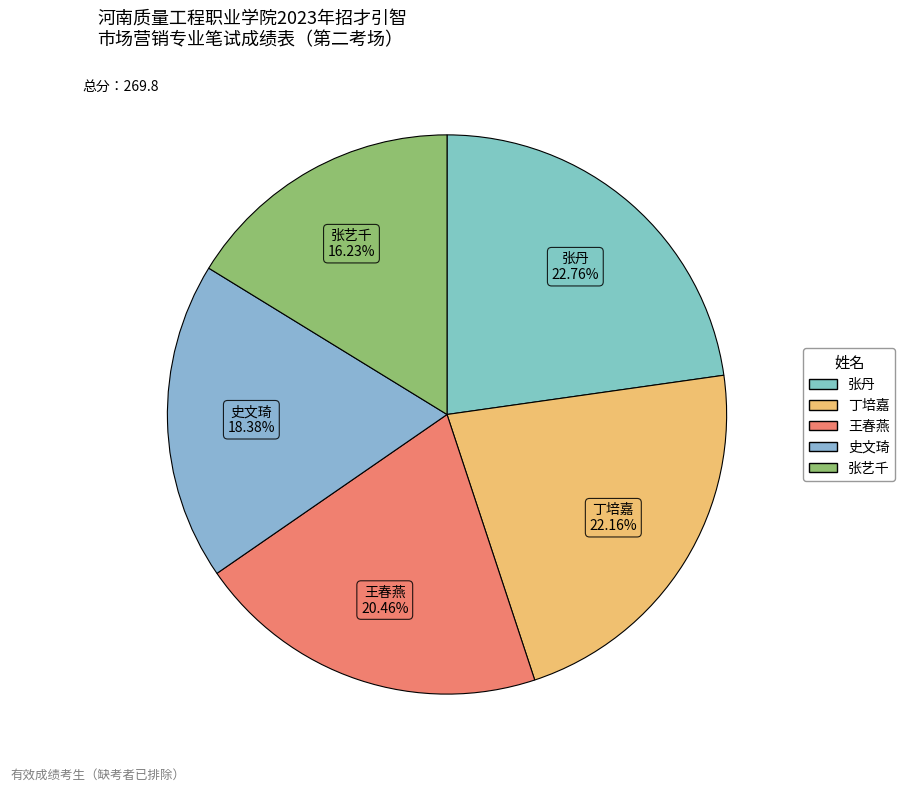

What is the smallest slice in the pie chart?

张艺千